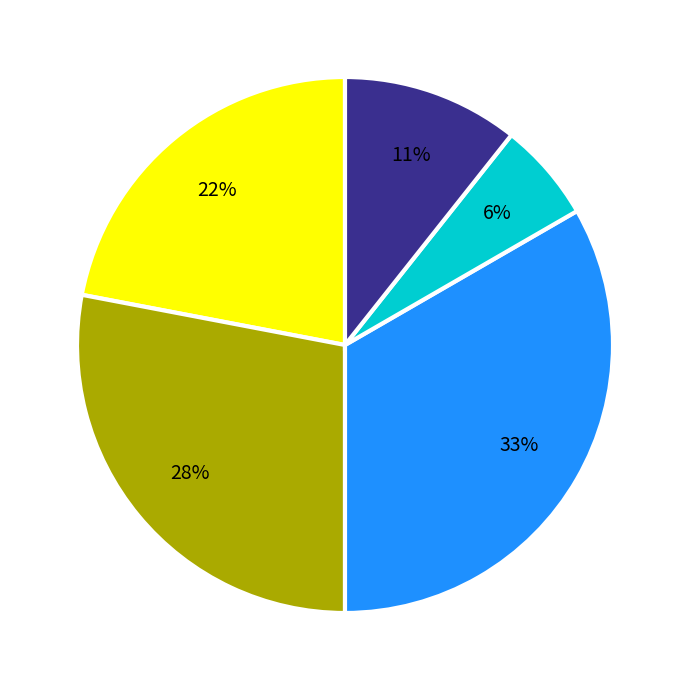

How many segments does this pie chart have?

5